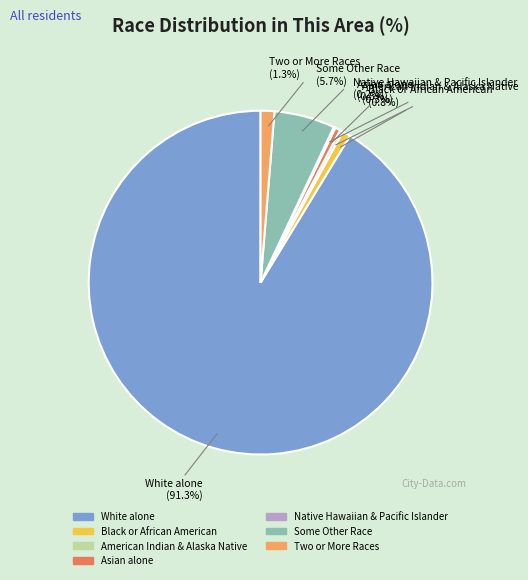

What is the largest slice in the pie chart?

White alone